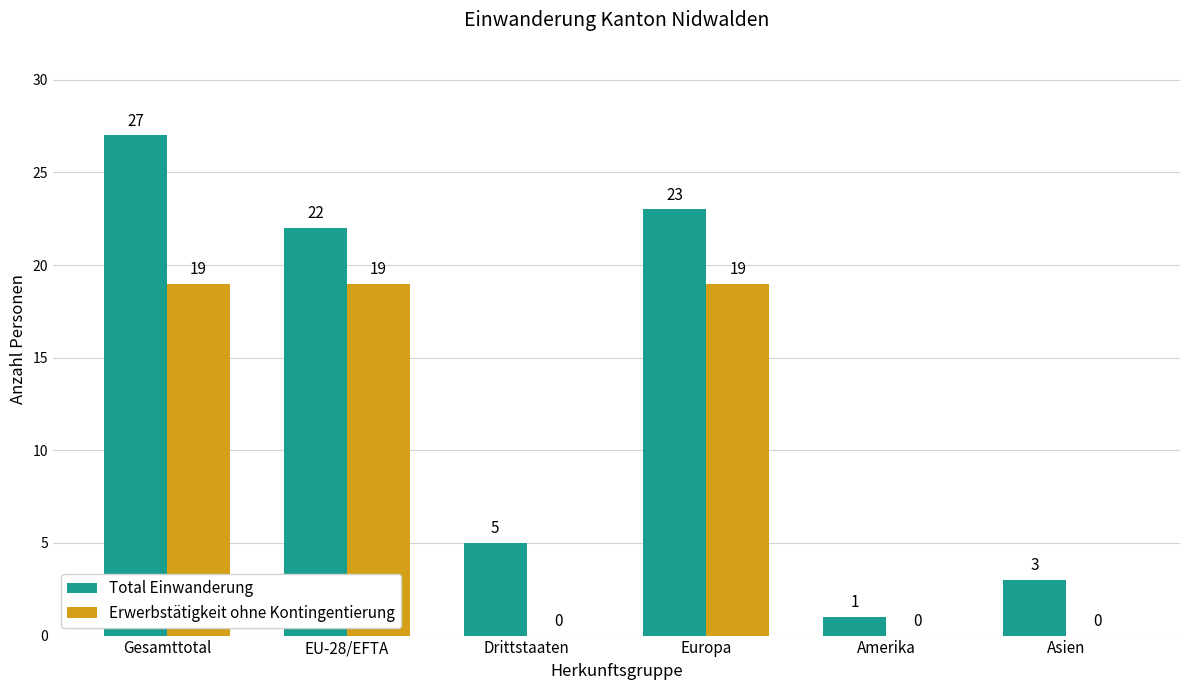

Are the bars horizontal?

No